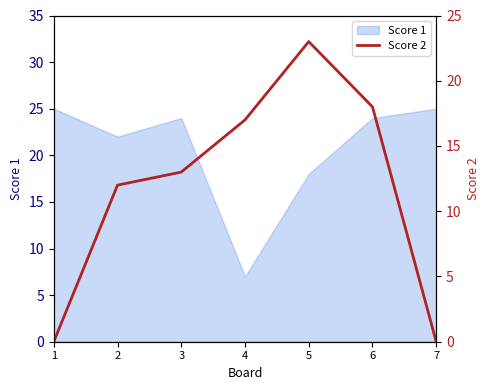

What is the difference between the maximum and minimum values?

23